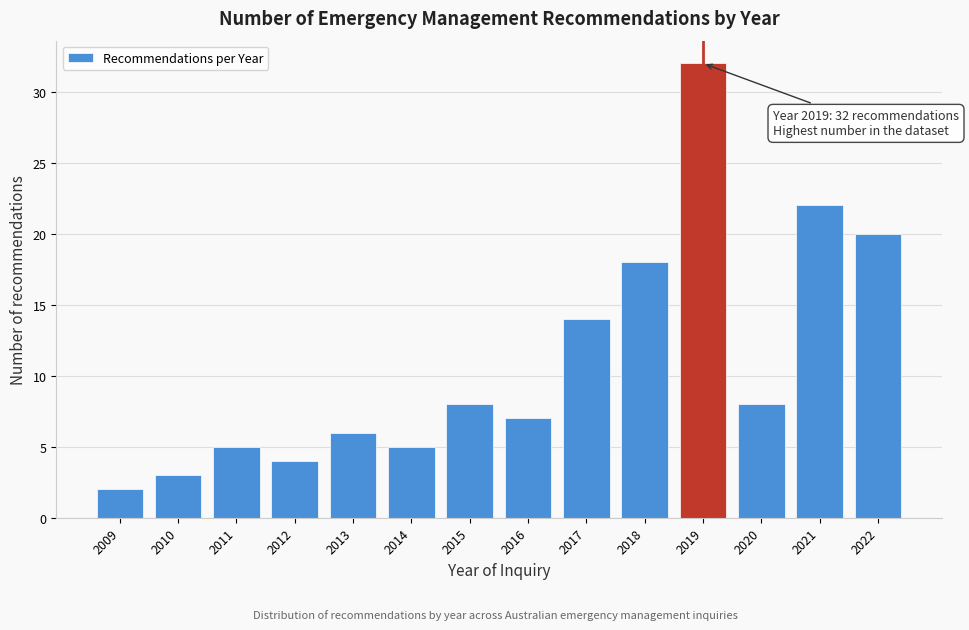

Reading left to right, transcribe all the data shown in this chart.

2009=2	2010=3	2011=5	2012=4	2013=6	2014=5	2015=8	2016=7	2017=14	2018=18	2019=32	2020=8	2021=22	2022=20